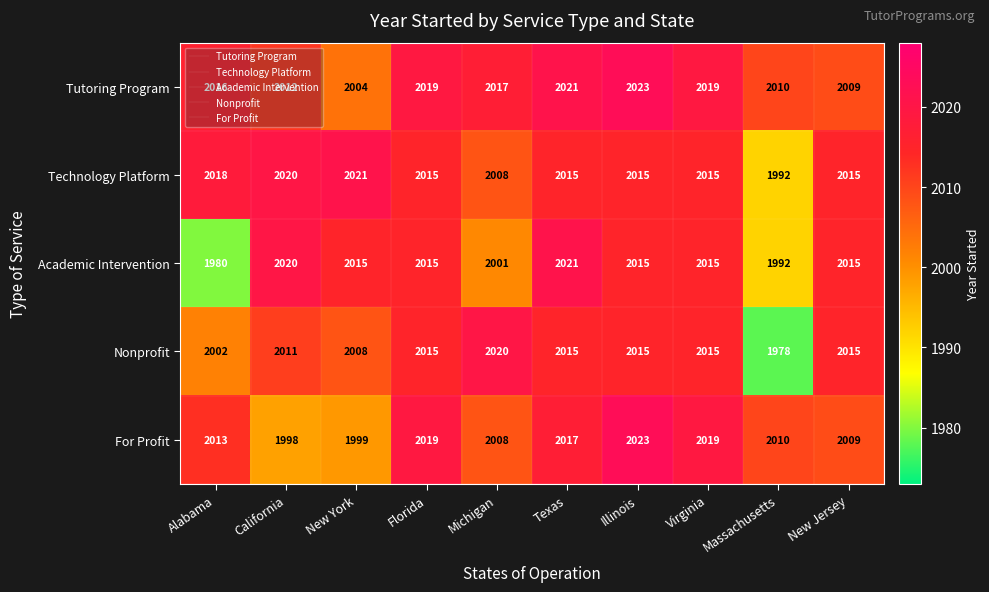

Is it true that Technology Platform equals 621 at Michigan?

False